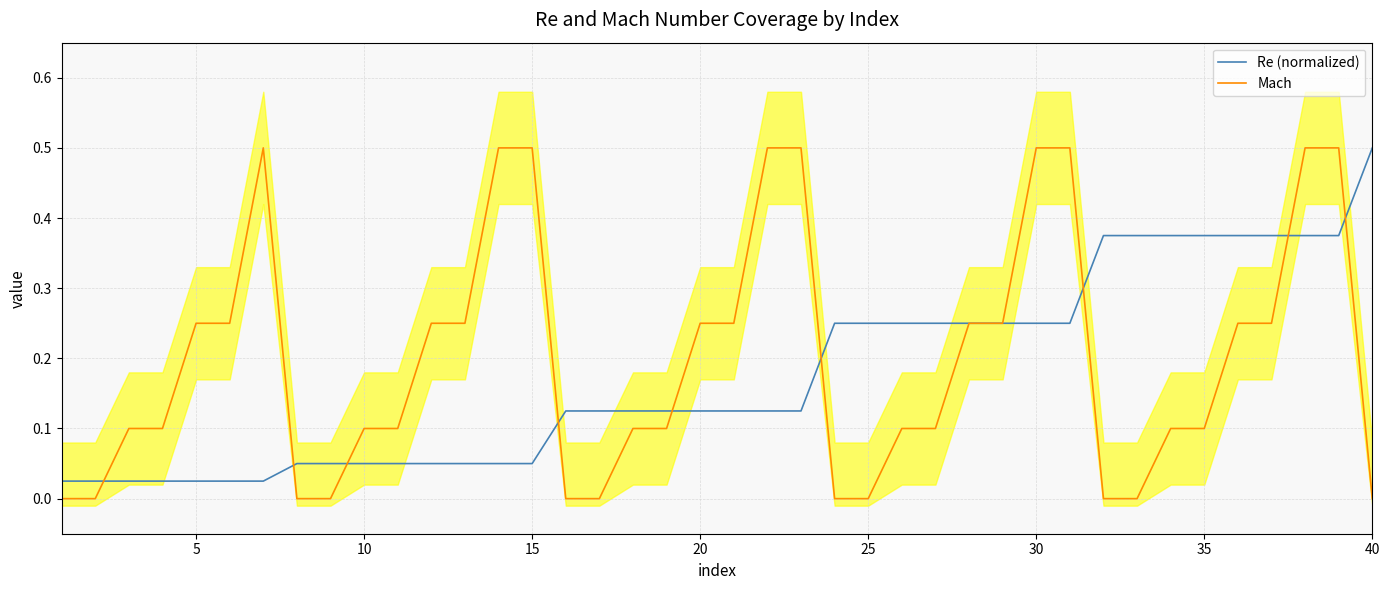

List the series in order of their overall mean, lowest first.

Re (normalized), Mach